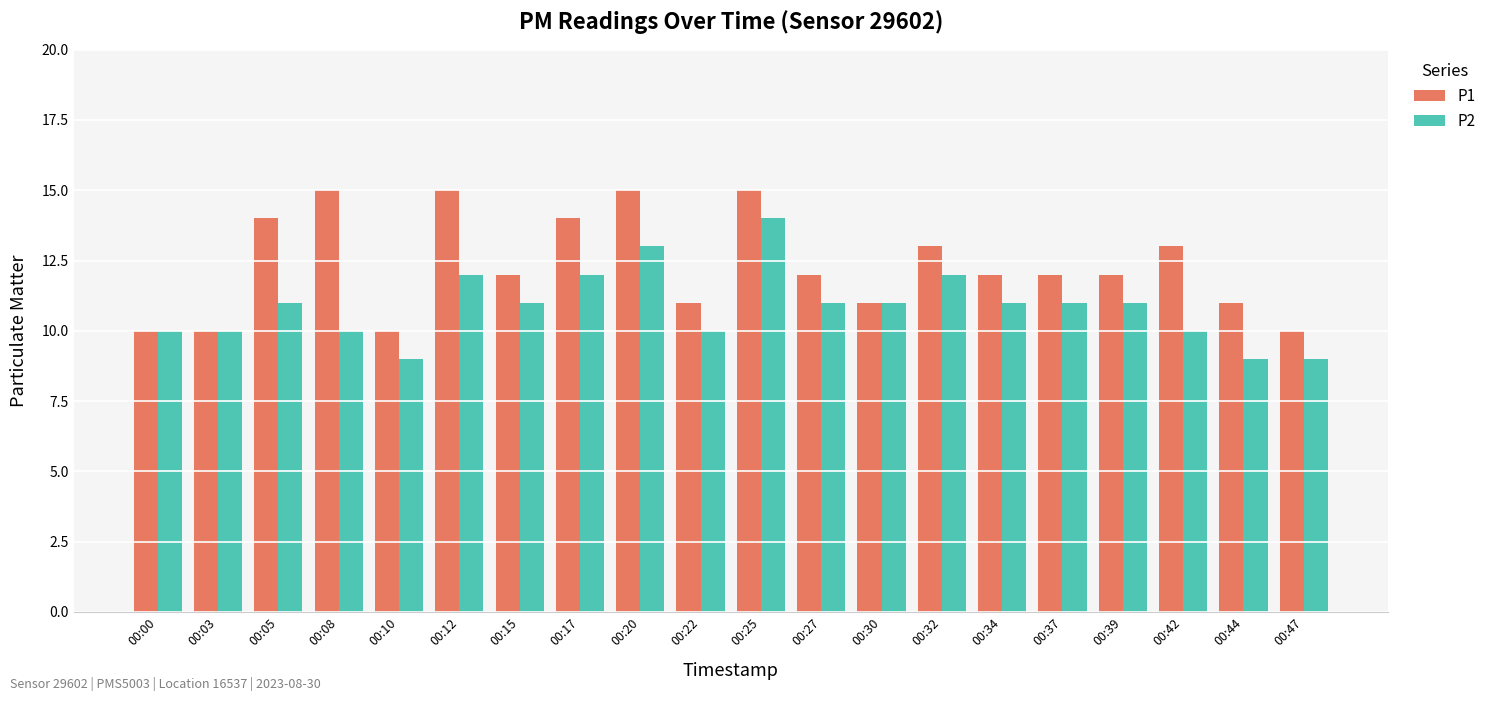

What are all the series names shown in the legend?

P1, P2